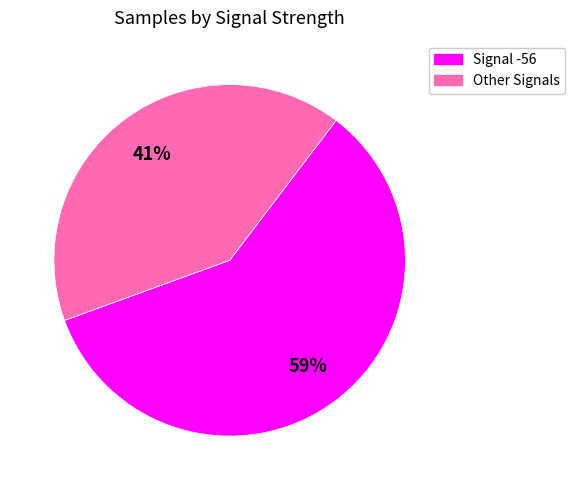

To the nearest percent, what is the average slice percentage?

50%